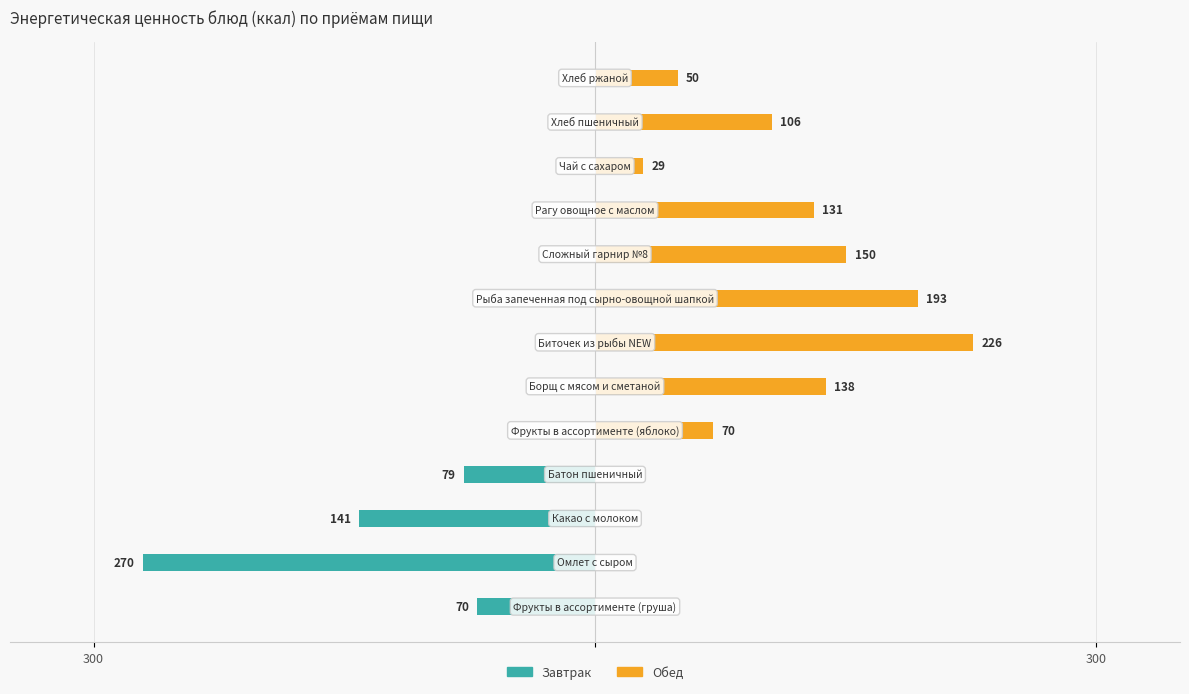

Reading left to right, extract all data points from this chart.

Завтрак: -70.5	-270.3	-141.2	-78.6	0.0	0.0	0.0	0.0	0.0	0.0	0.0	0.0	0.0
Обед: 0.0	0.0	0.0	0.0	70.5	138.0	226.4	193.1	150.4	130.8	28.7	105.8	49.5